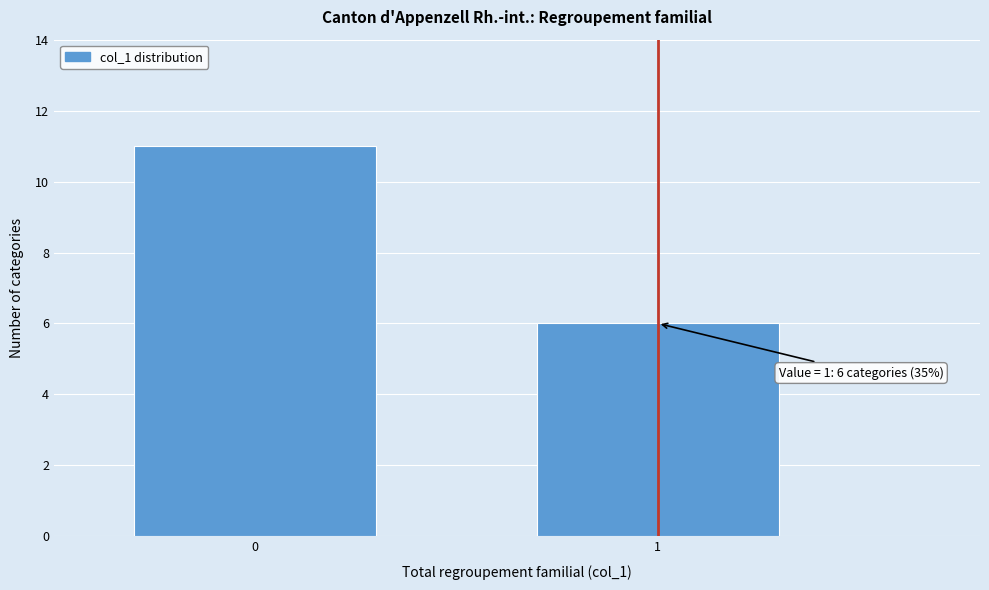

Reading left to right, transcribe all the data shown in this chart.

11	6